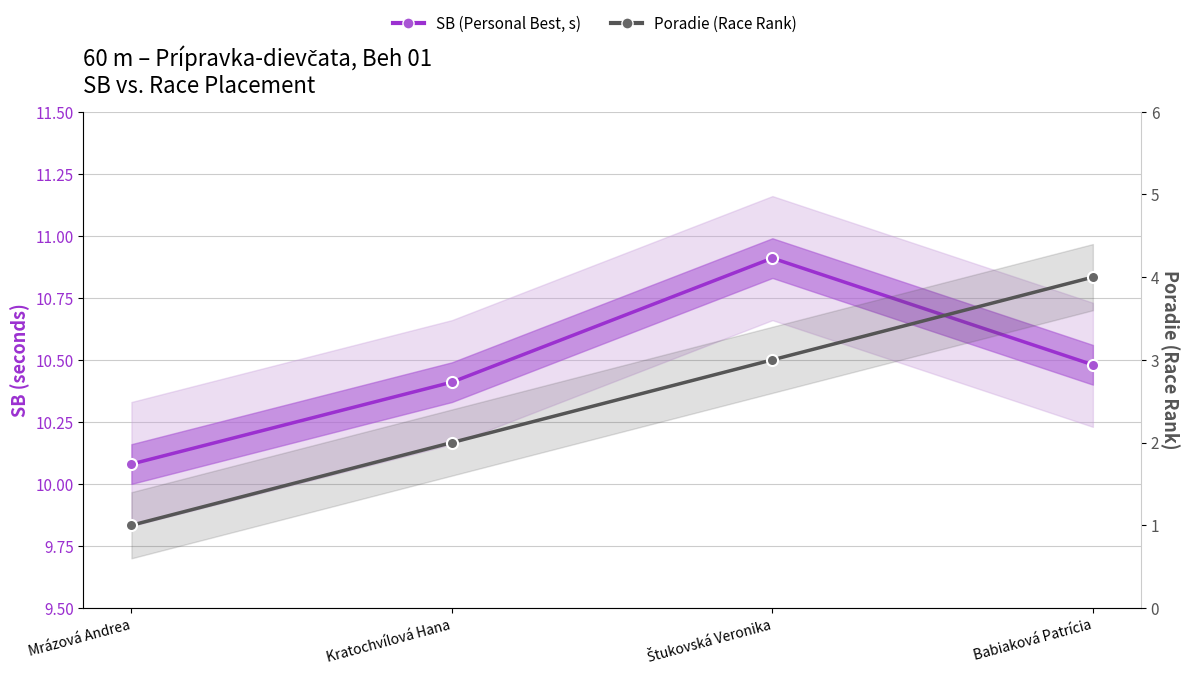

At which category is the sum across all series the highest?

Babiaková Patrícia